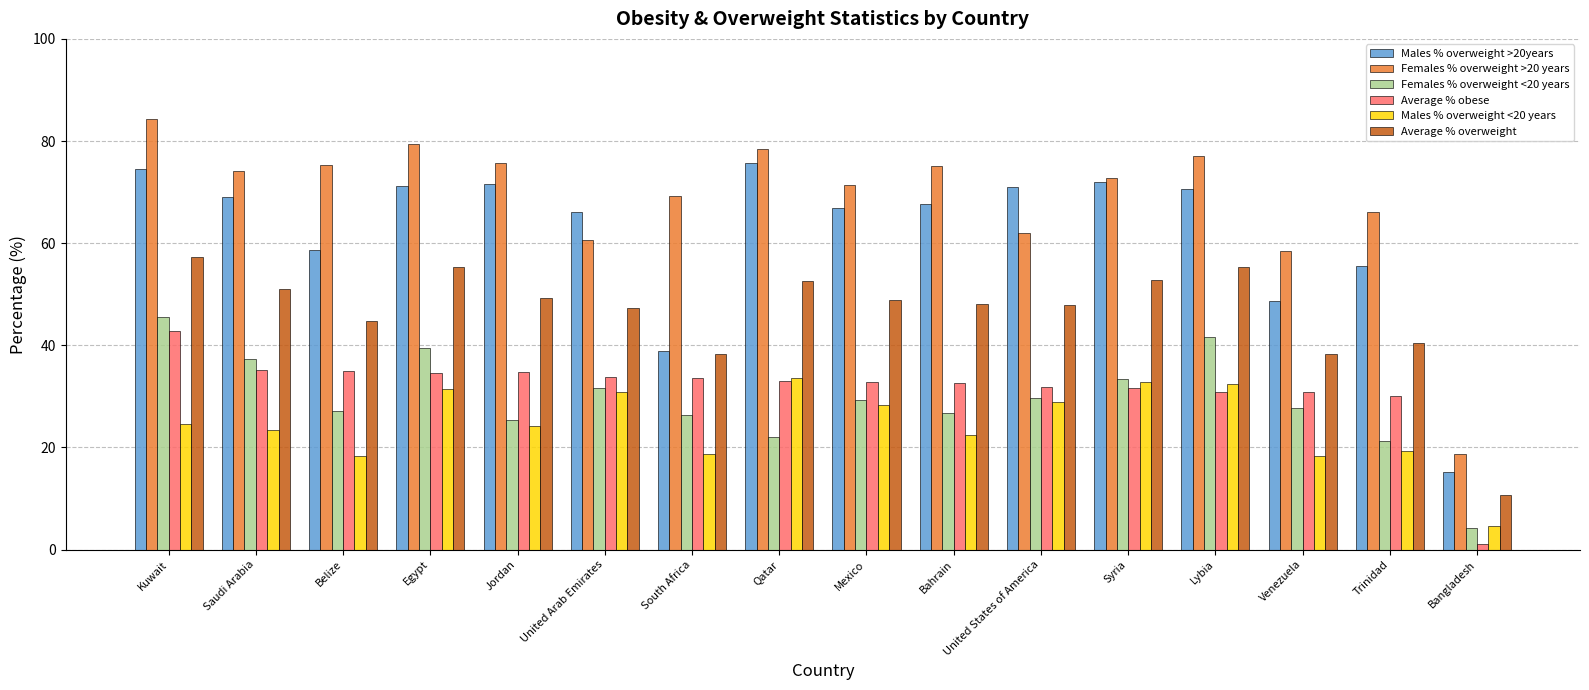

What is the approximate value of Average % overweight at Venezuela?

38.3